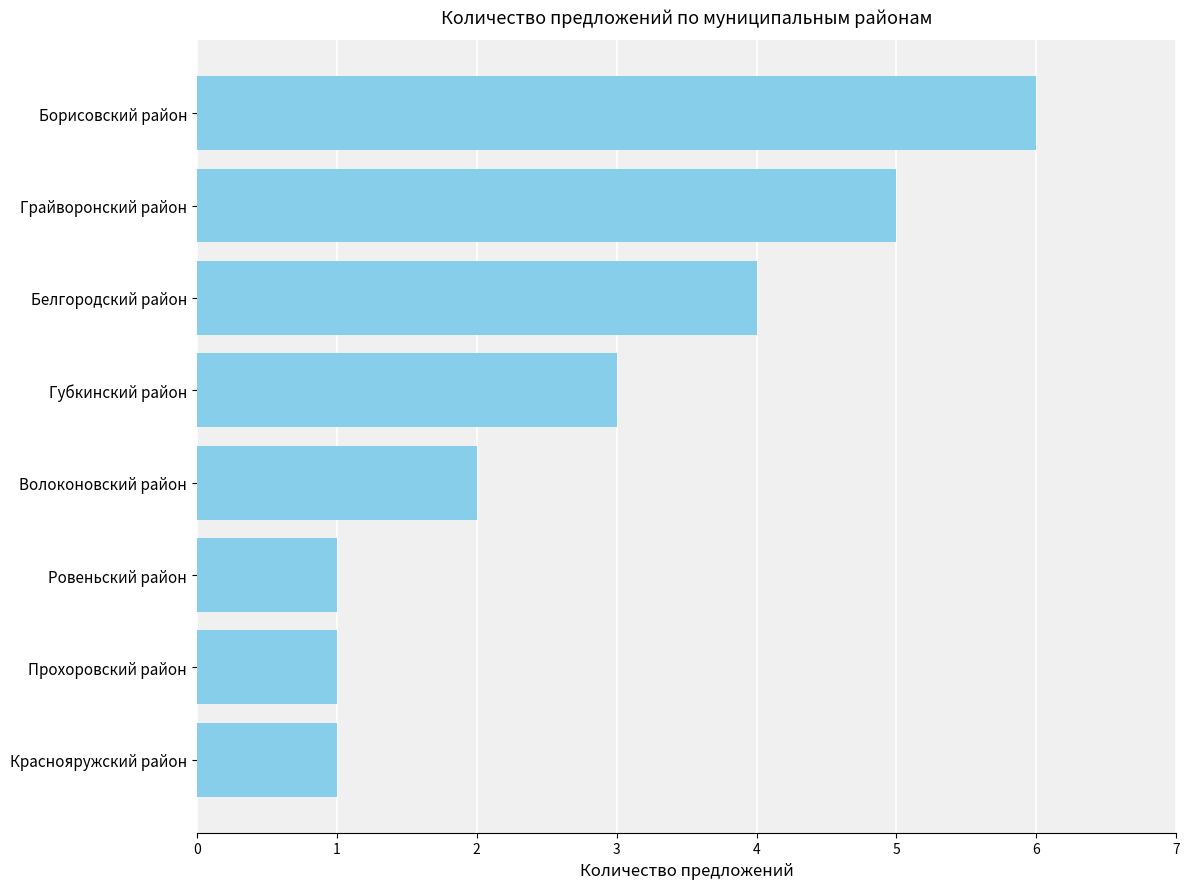

What is the sum of all values?

23